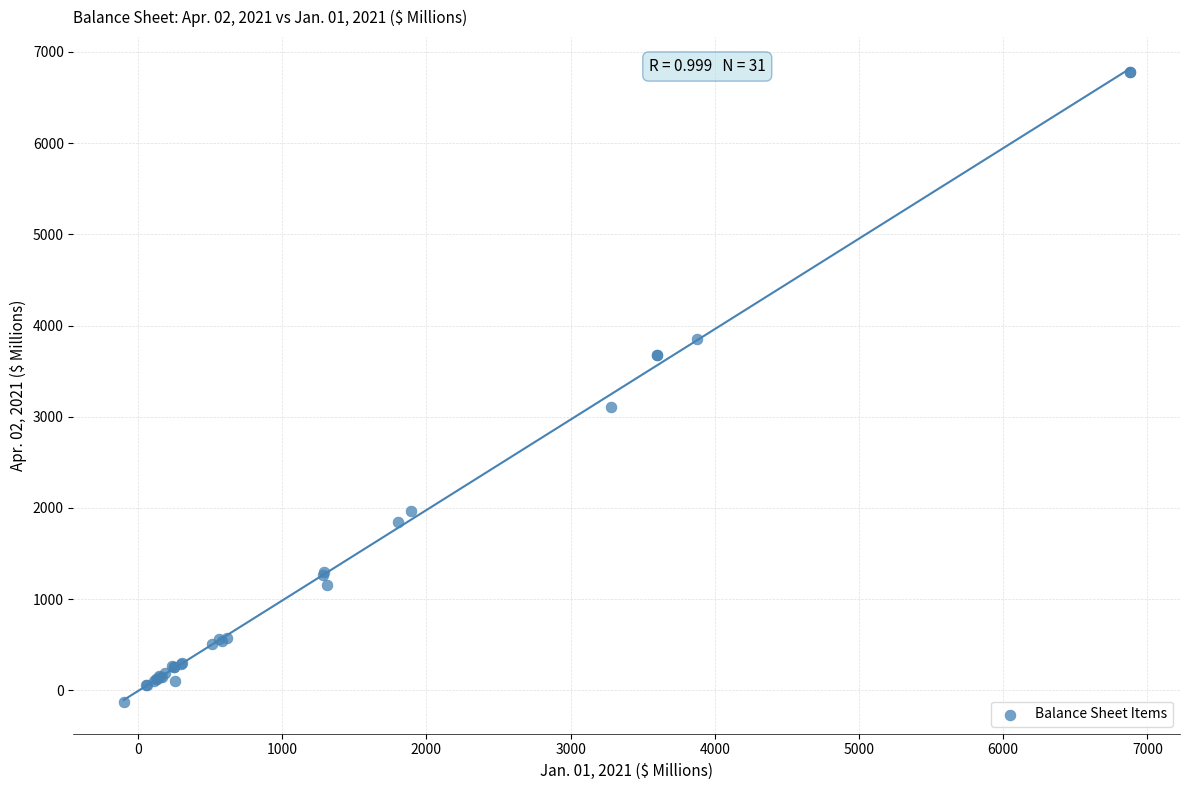

What Y value in the scatter plot is closest to 3325?

3106.9